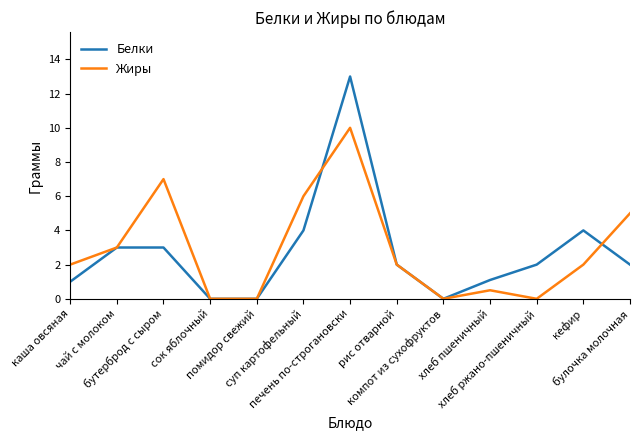

Which series has the widest spread of values?

Белки